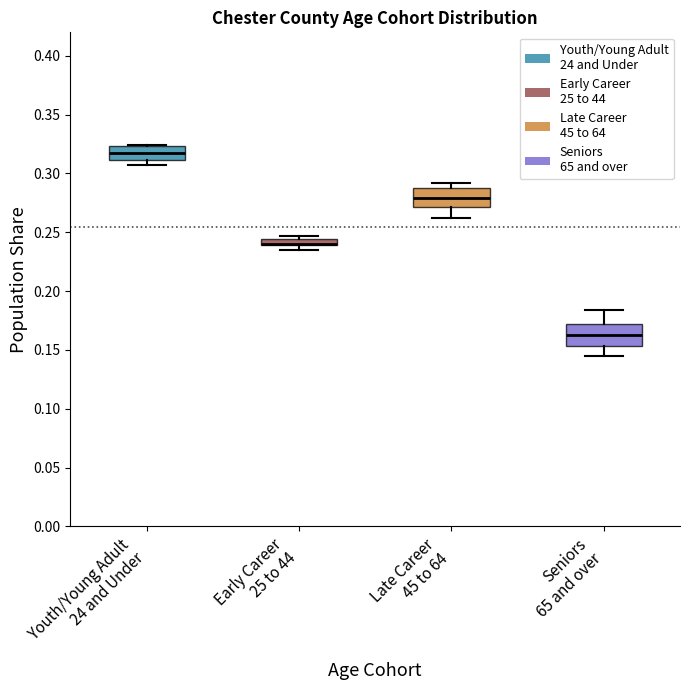

Where is the lower edge of the box for Early Career 25 to 44 on the y-axis? The values are not printed on the chart, so give them approximately, as read against the axis.

0.240